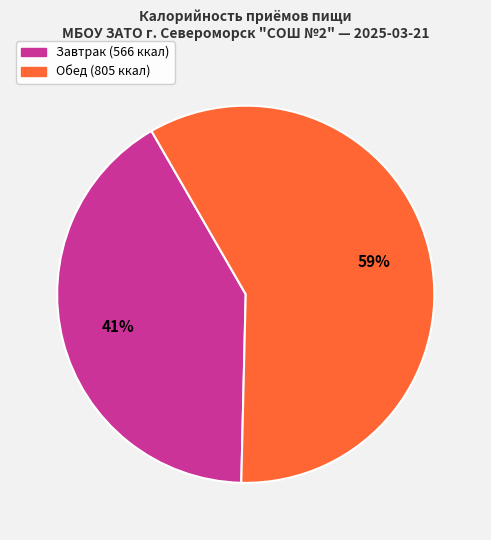

To the nearest percent, what is the average slice percentage?

50%